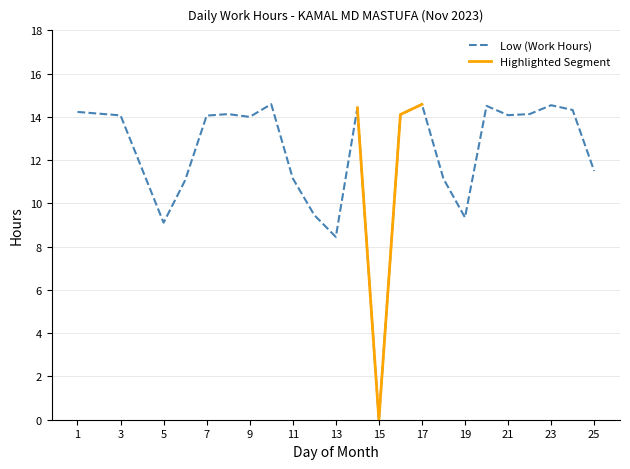

At which label does the data first exceed 14?

1